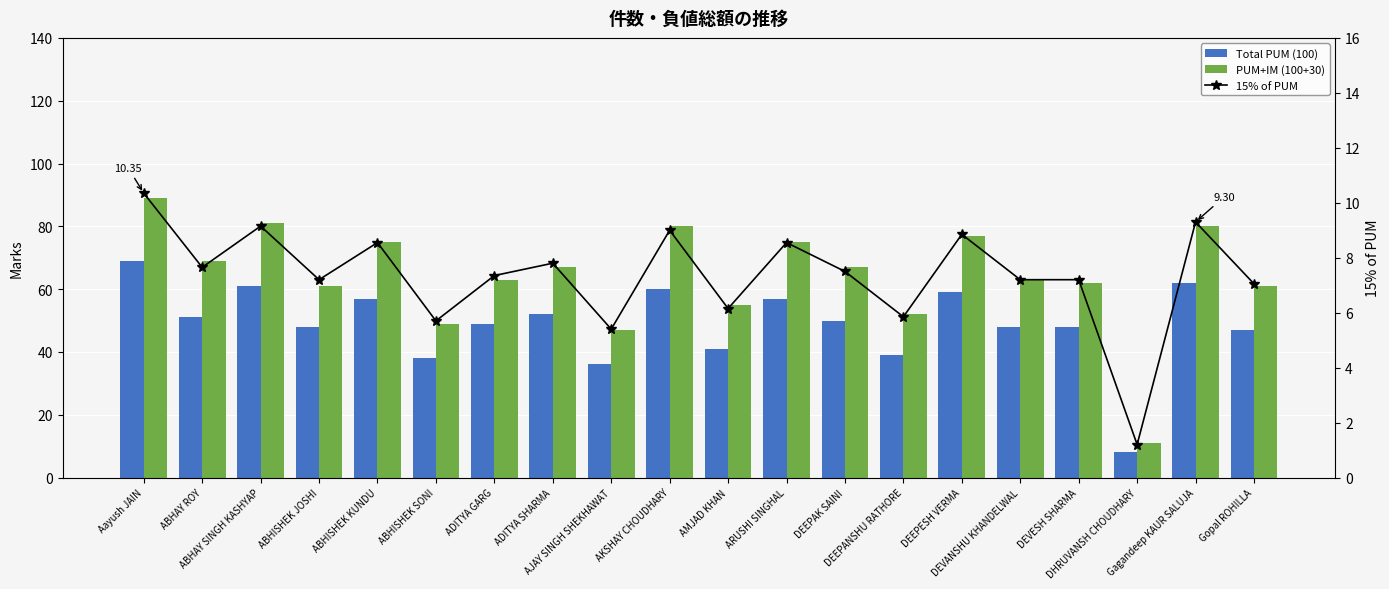

How many data points in Total PUM (100) are above 50?

9